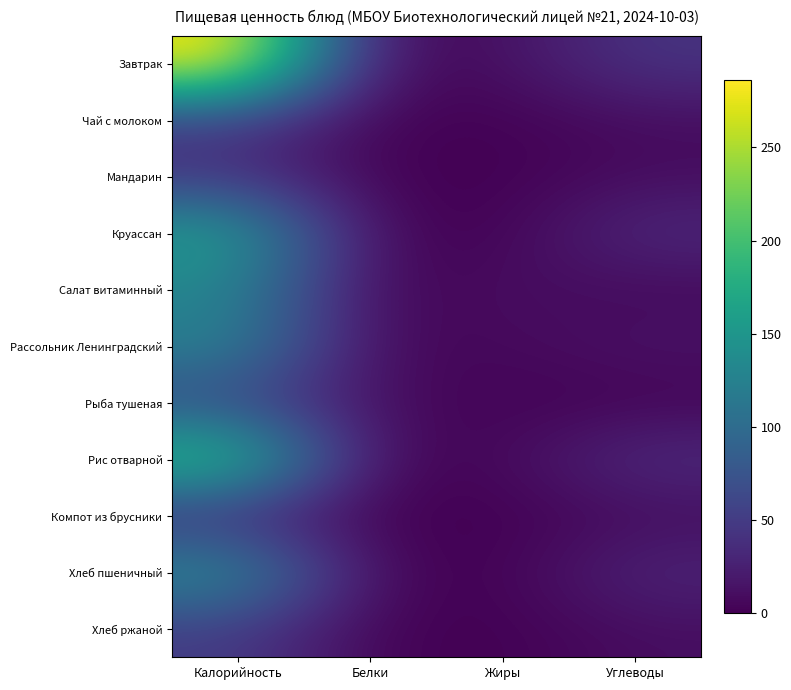

At which category does the chart reach its minimum across all series?

Жиры